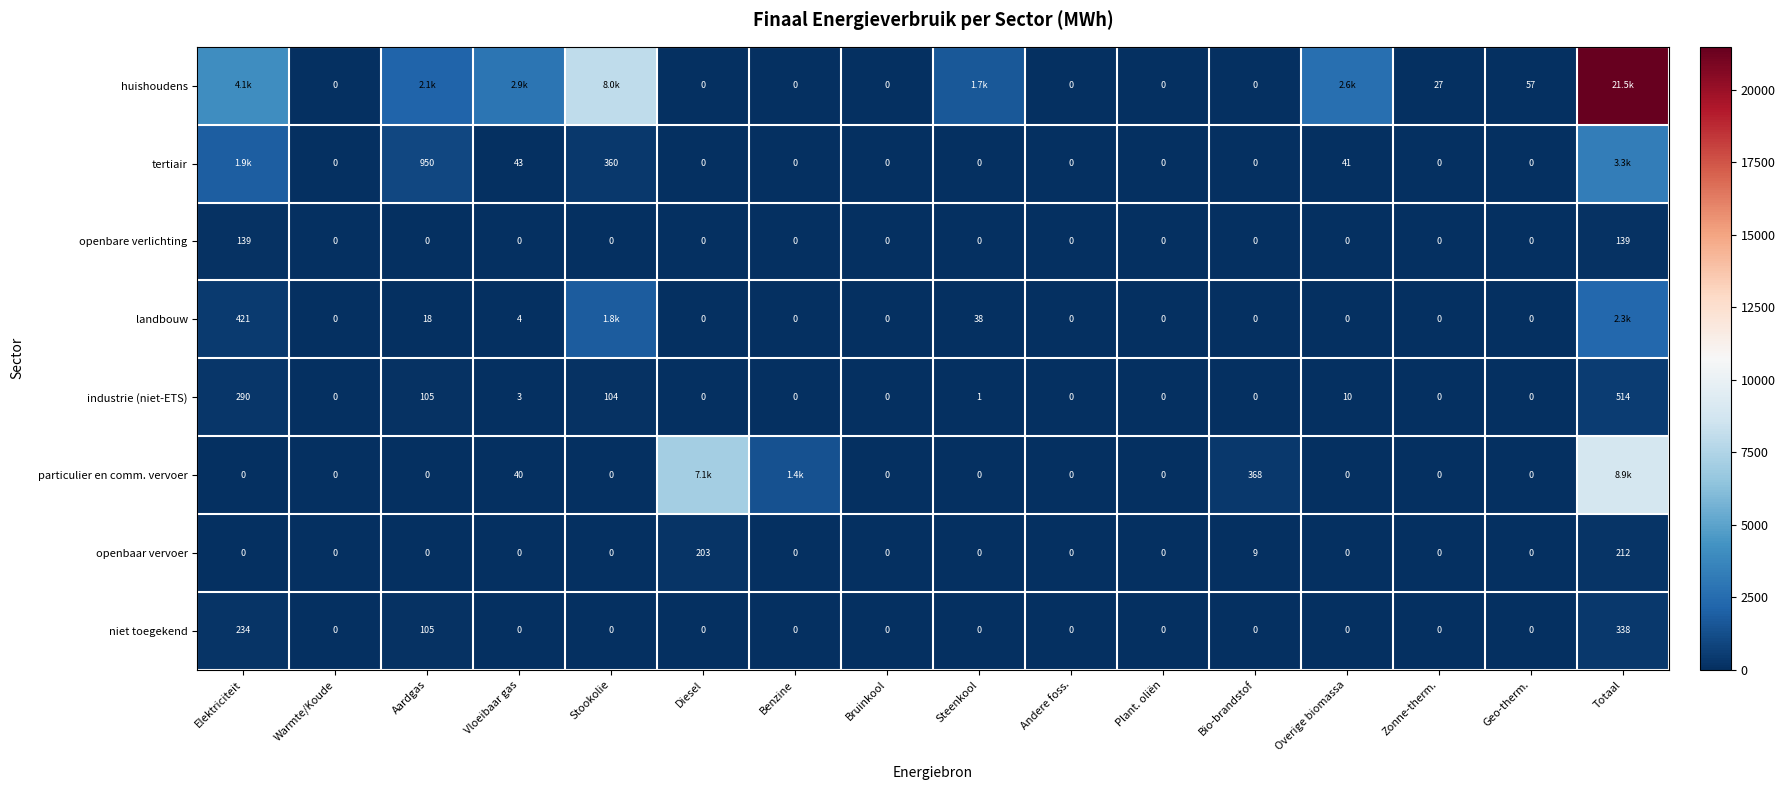

Between Steenkool and Bio-brandstof, which is larger?

Steenkool